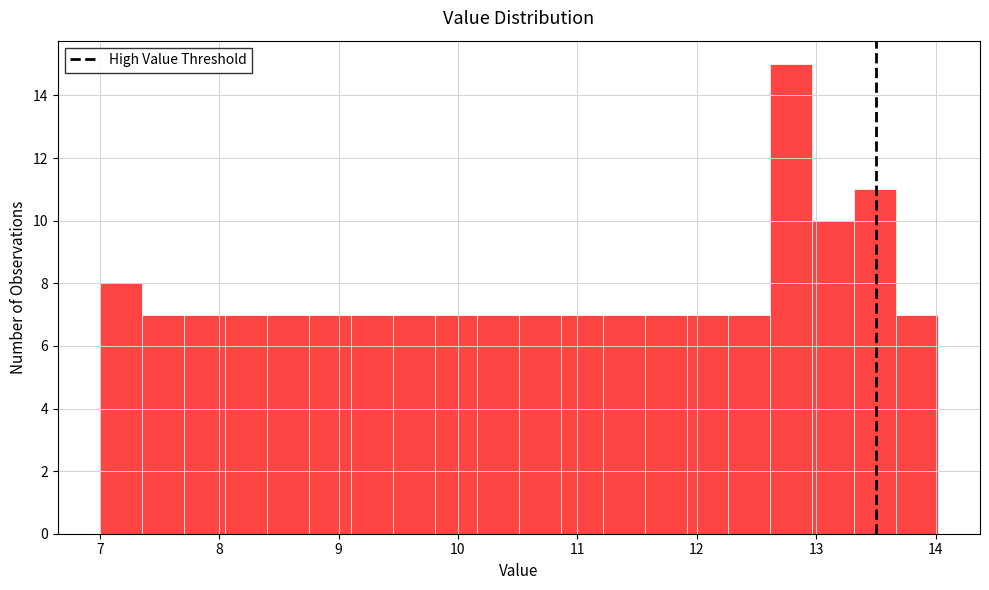

Around what value on the x-axis is the tallest bar? Give the approximate position of its centre, as read against the axis.

12.8